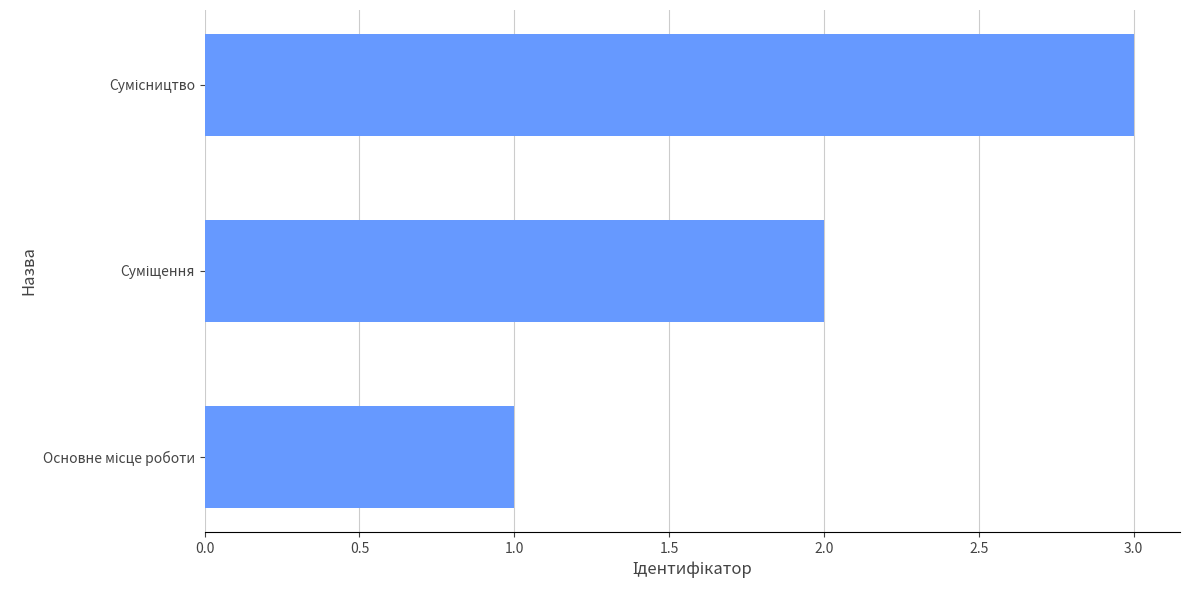

How many data points are less than 2?

1